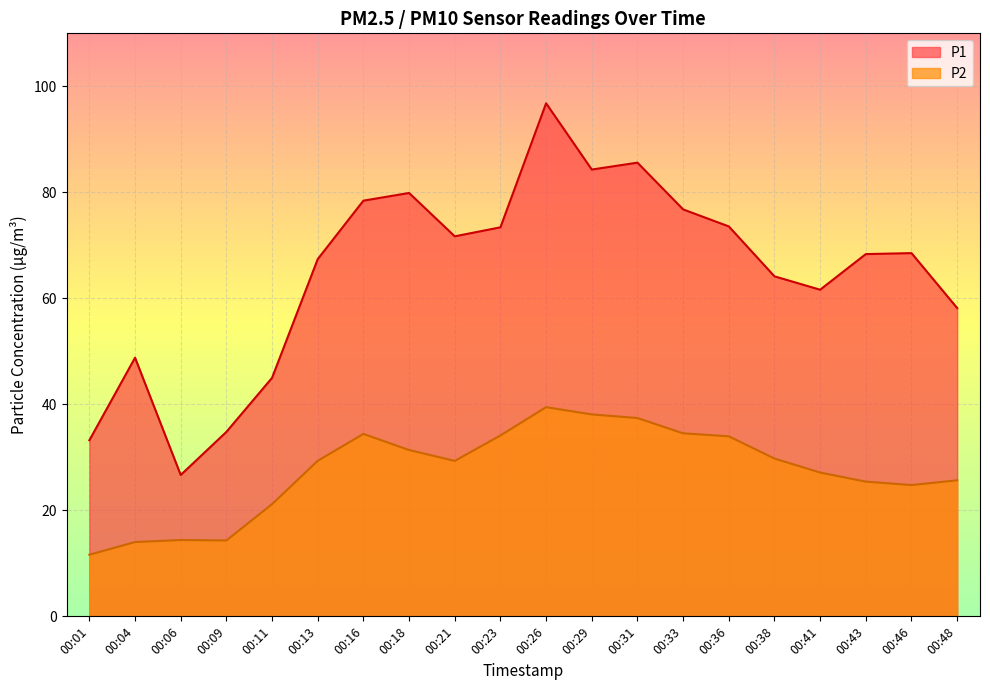

Where does the P2 series first go above 29?

00:13